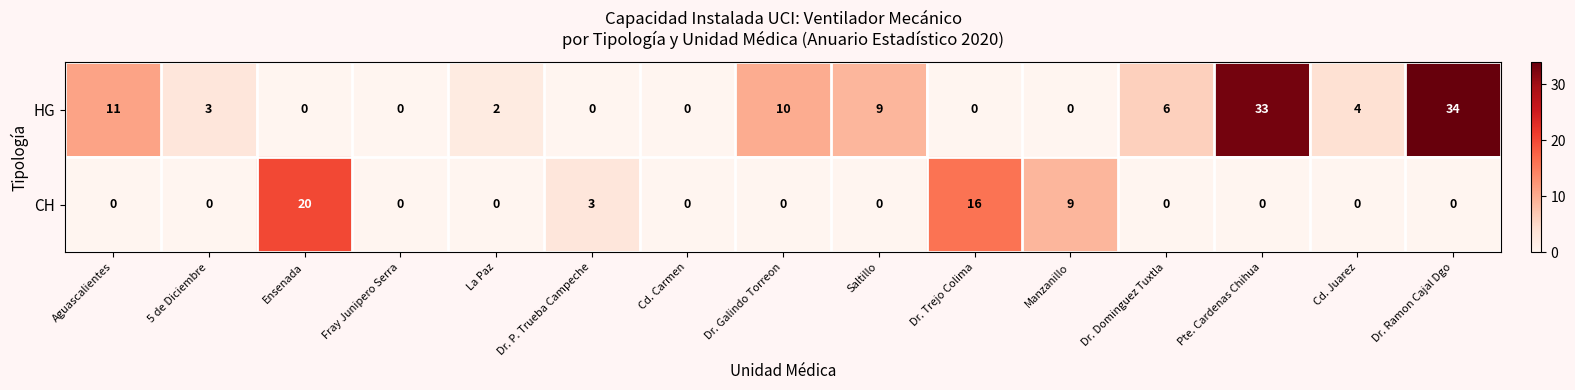

At which category does the chart reach its peak across all series?

Dr. Ramon Cajal Dgo